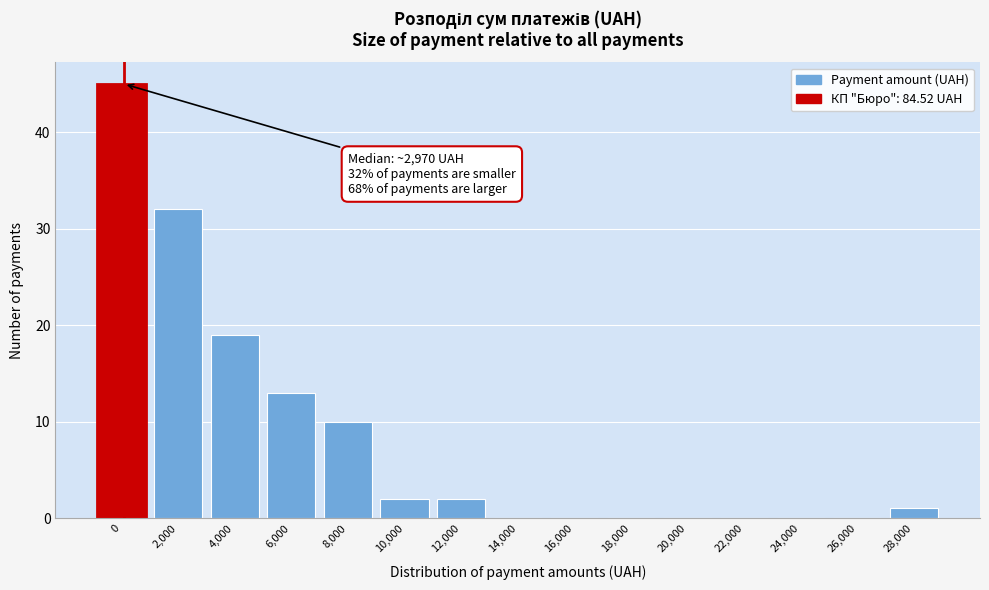

Reading right to left, extract all data points from this chart.

28,000=1	26,000=0	24,000=0	22,000=0	20,000=0	18,000=0	16,000=0	14,000=0	12,000=2	10,000=2	8,000=10	6,000=13	4,000=19	2,000=32	0=45